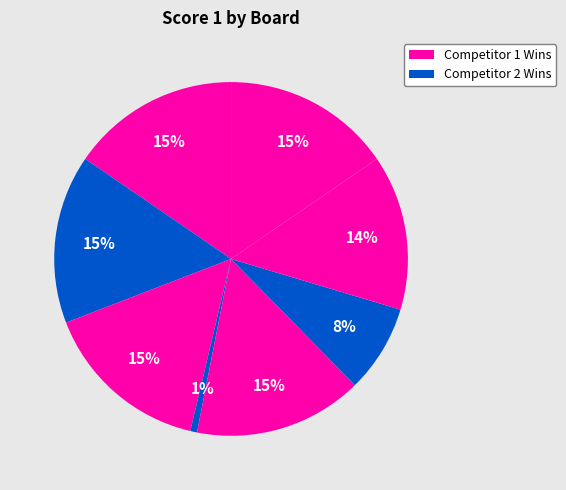

How many segments does this pie chart have?

8